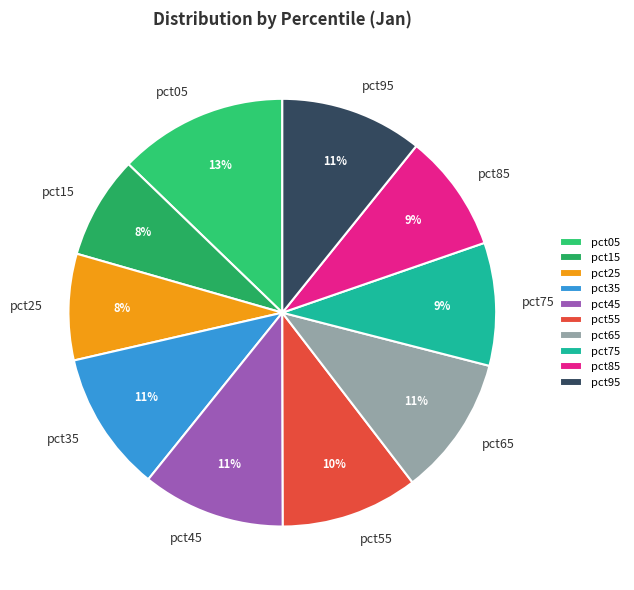

Is there a majority slice in this chart?

No